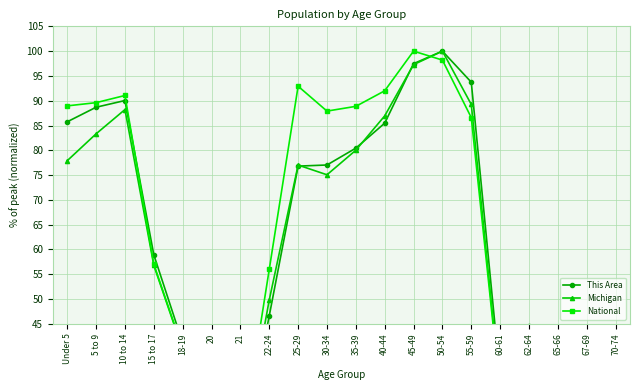

True or false: Michigan has more than 1 interior local peaks.

True